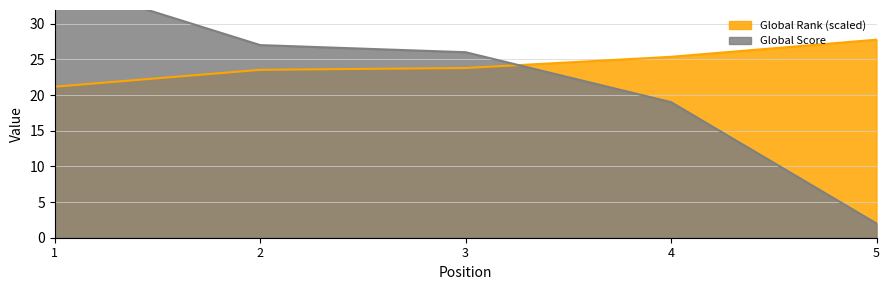

Is the value of Global Rank at 3 greater than the value of Global Score at 1?

No